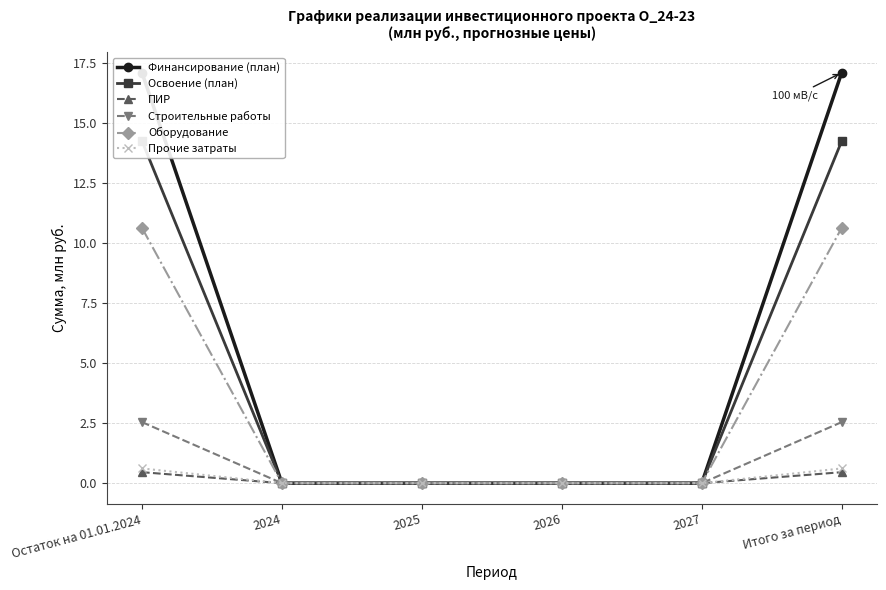

Which has a higher value, Остаток на 01.01.2024 or Итого за период?

Остаток на 01.01.2024